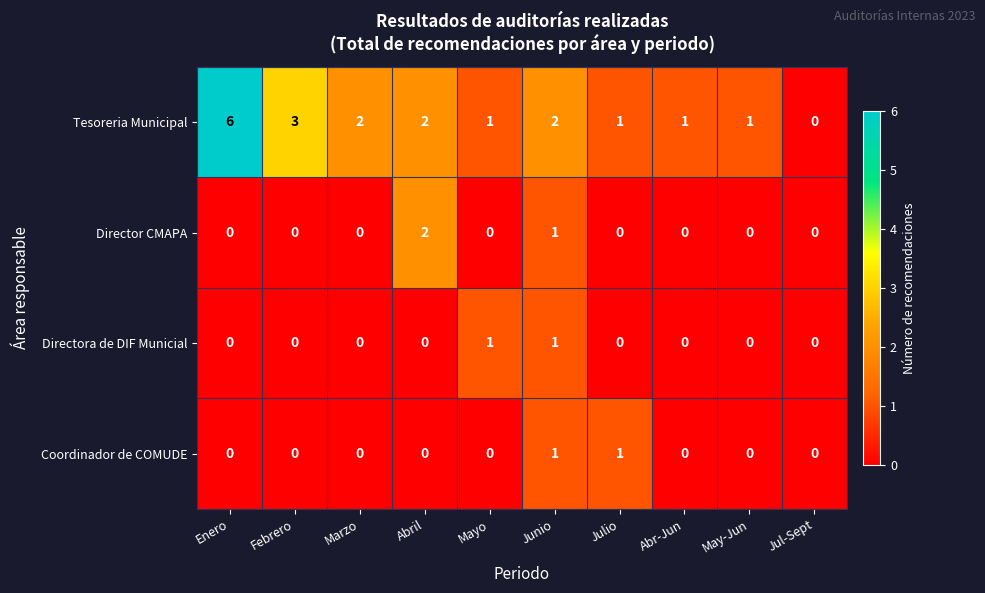

Where does the Tesoreria Municipal series first go above 2?

Enero